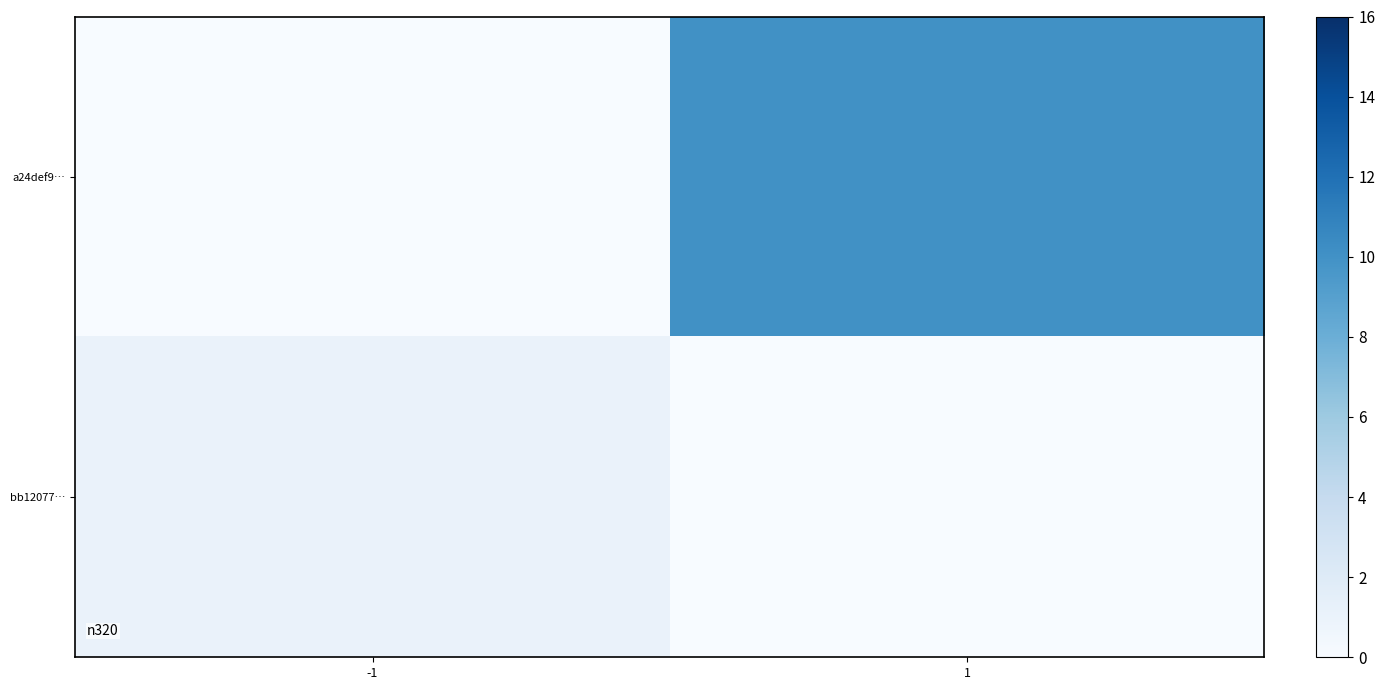

Which has a higher value, -1 or 1?

1